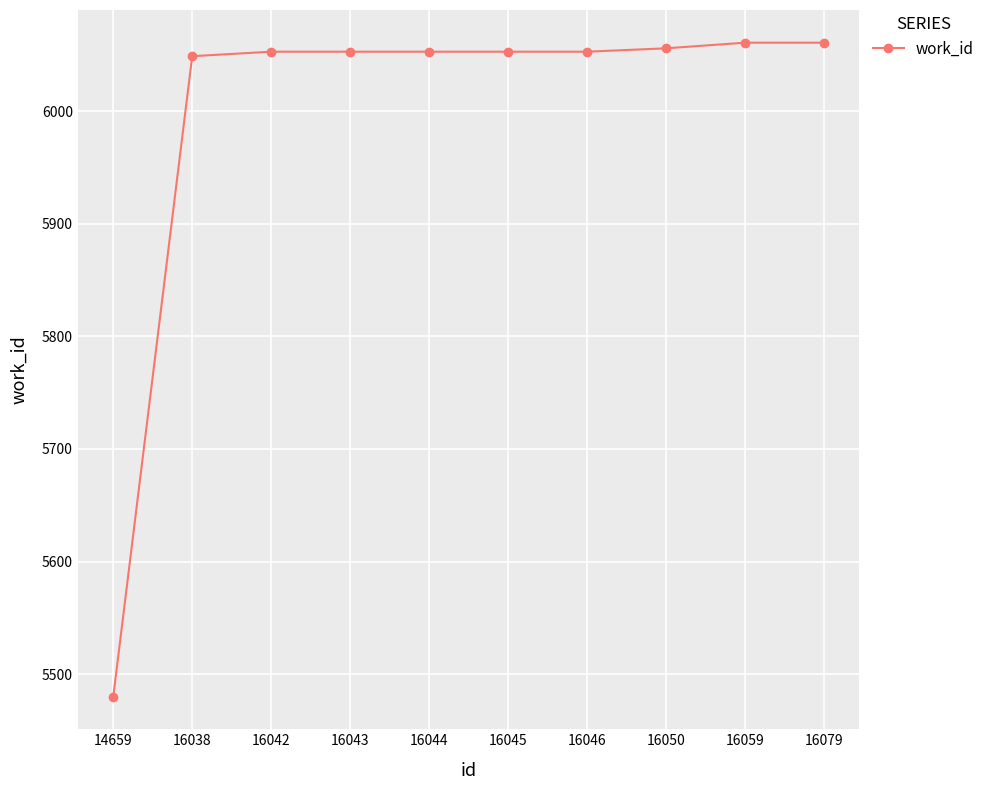

At which category does the chart reach its minimum across all series?

14659